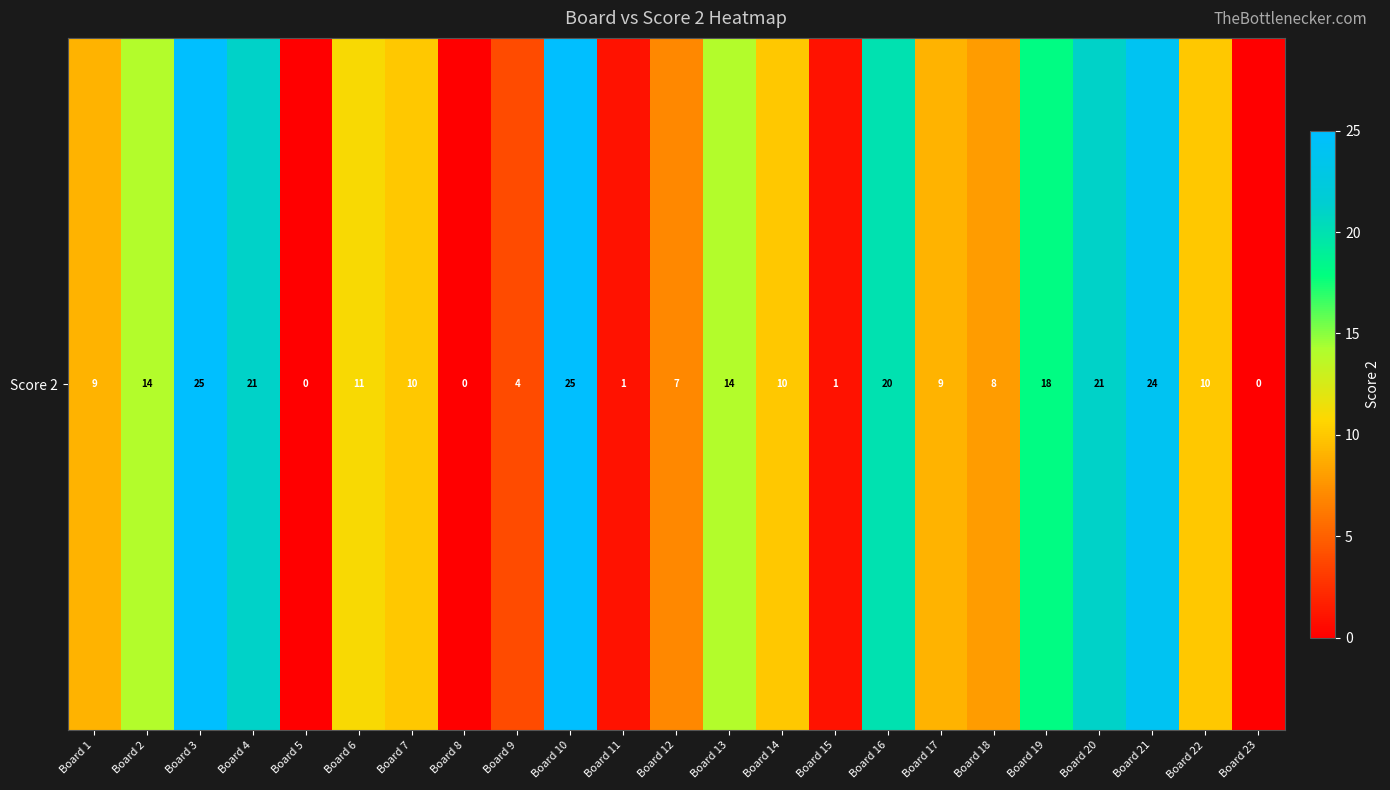

At which label is the value closest to 12?

Board 6